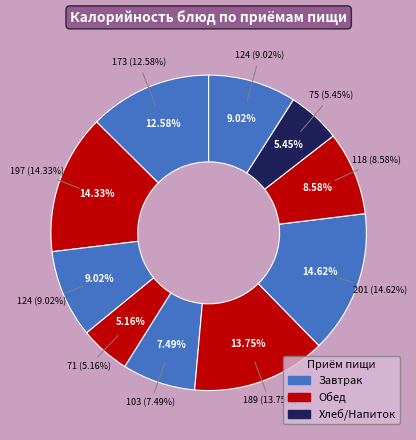

How many slices are in this pie chart?

10